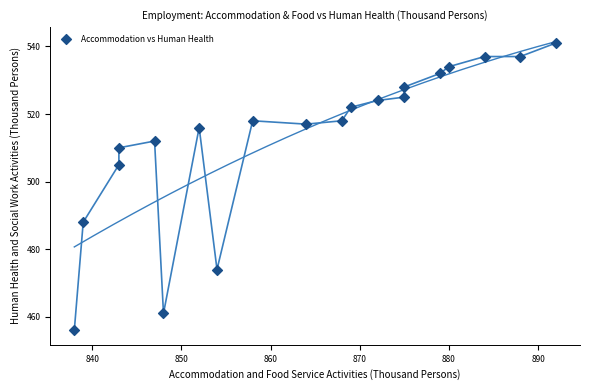

What is the range of X values (max minus min)?

54